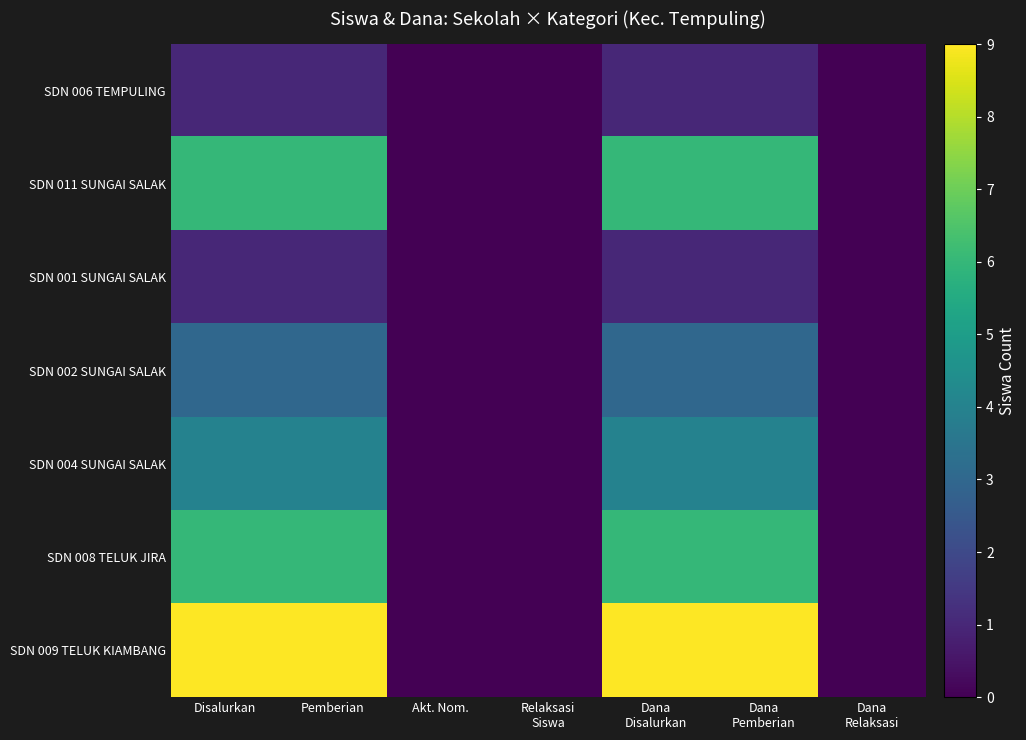

Which series has the largest total across all categories?

SDN 009 TELUK KIAMBANG